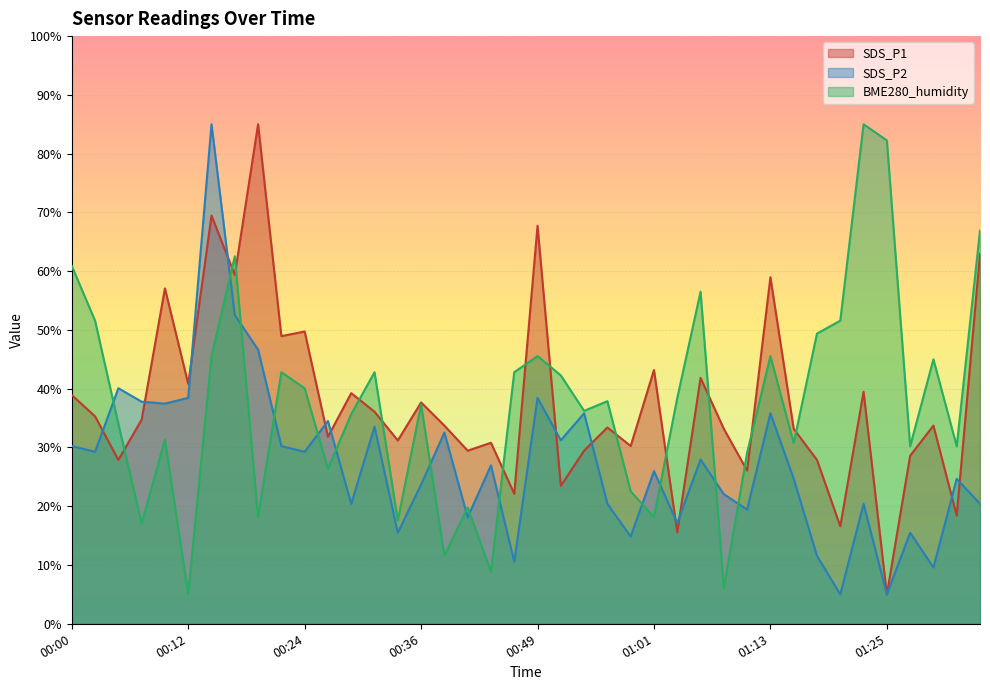

What is the smallest value displayed?

5.0